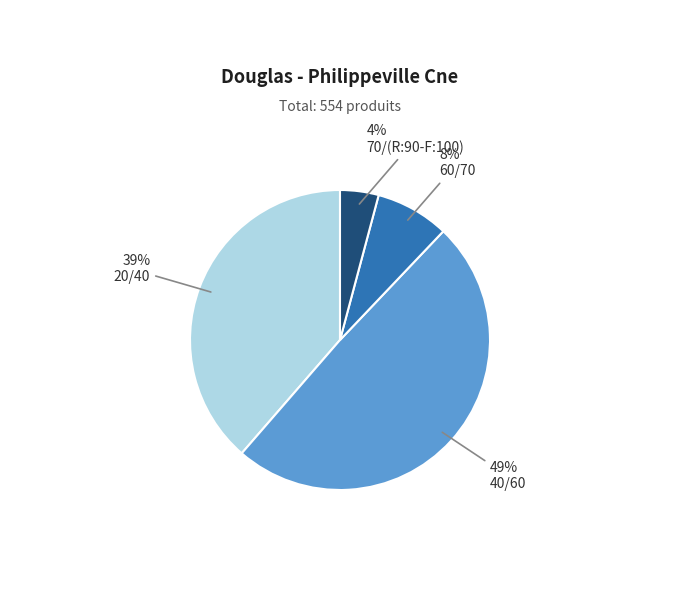

Is there a majority slice in this chart?

No